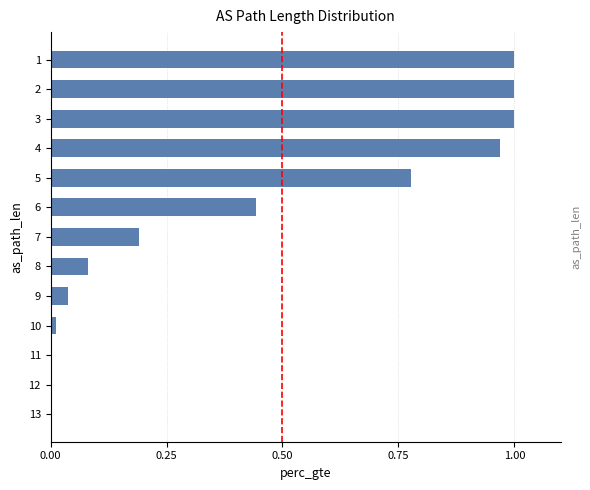

True or false: the data shows 0.0 at 11.

True